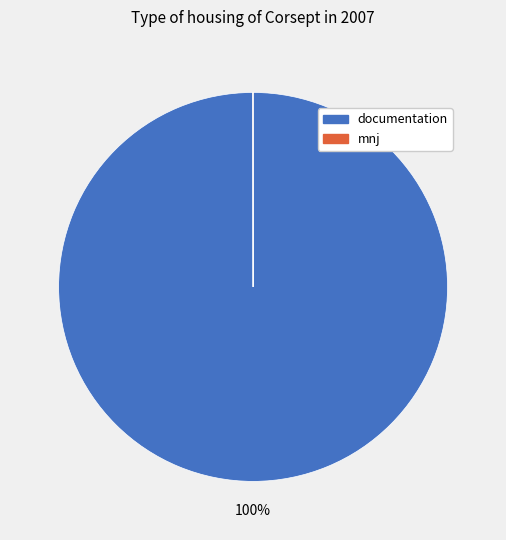

To the nearest percent, what percentage of the pie is documentation?

100%